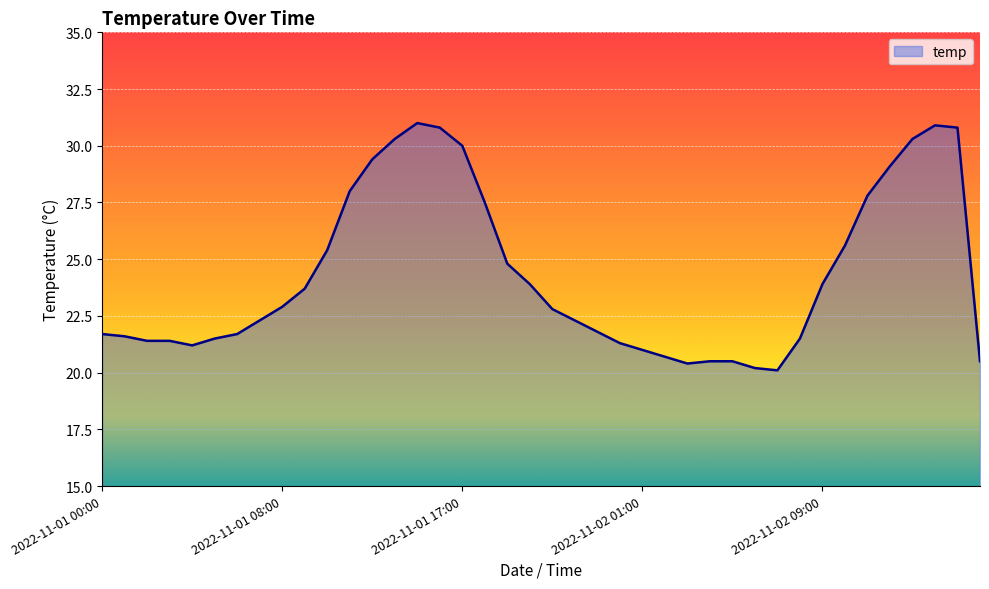

What is the minimum value shown in the chart?

20.1